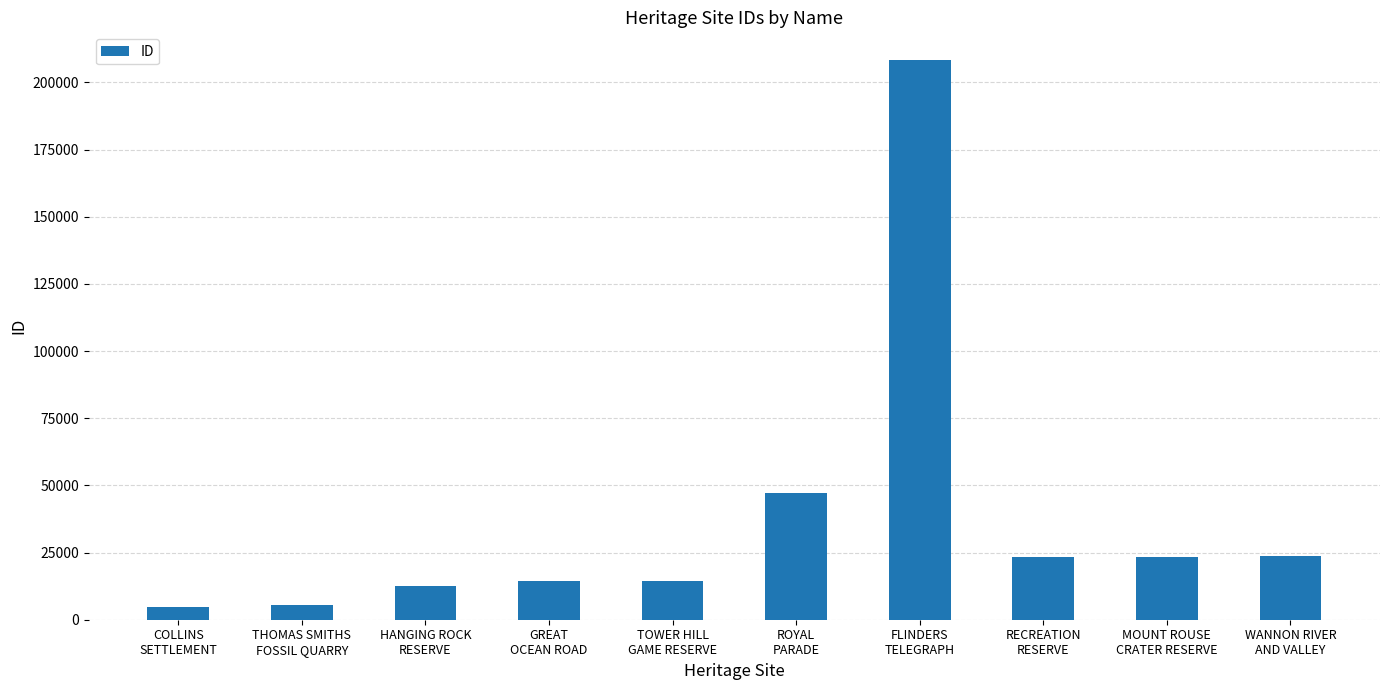

How many bars are there in total?

10